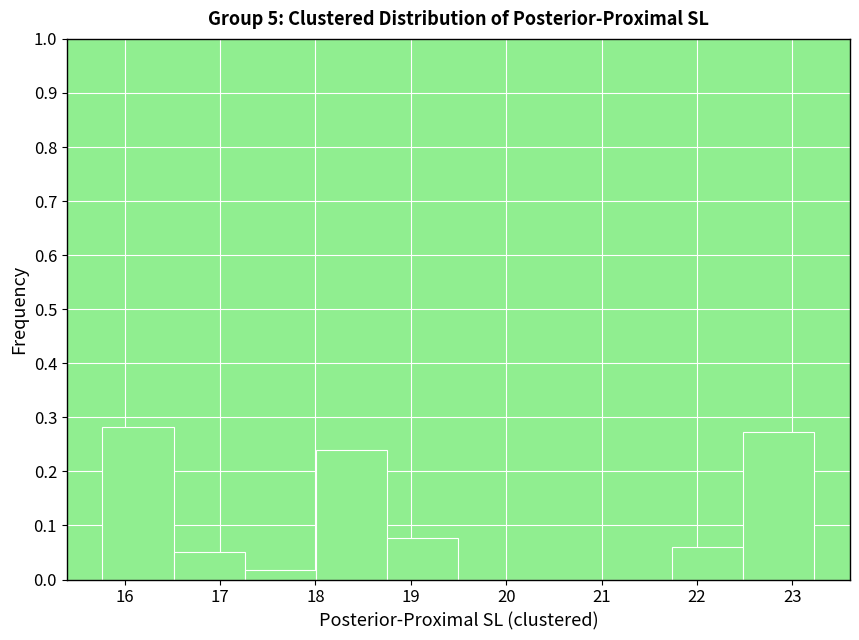

Reading left to right, transcribe this chart: for each bar, give the range it covers on the x-axis and its height. Neither the bar edges nor the heights are printed on the chart, so give them approximately, as read against the axes.

15.8 to 16.5: 0.28
16.5 to 17.3: 0.05
17.3 to 18.0: 0.02
18.0 to 18.8: 0.24
18.8 to 19.5: 0.08
19.5 to 20.2: 0
20.2 to 21.0: 0
21.0 to 21.7: 0
21.7 to 22.5: 0.06
22.5 to 23.2: 0.27